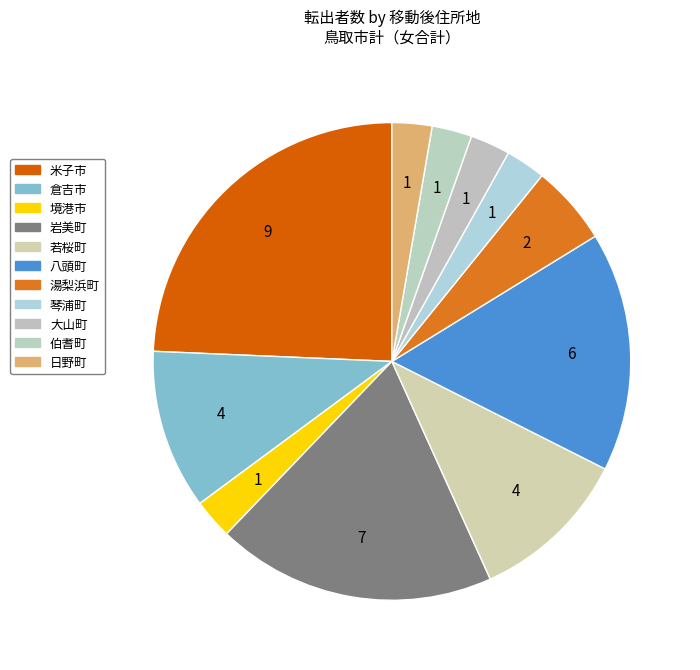

How many segments does this pie chart have?

11